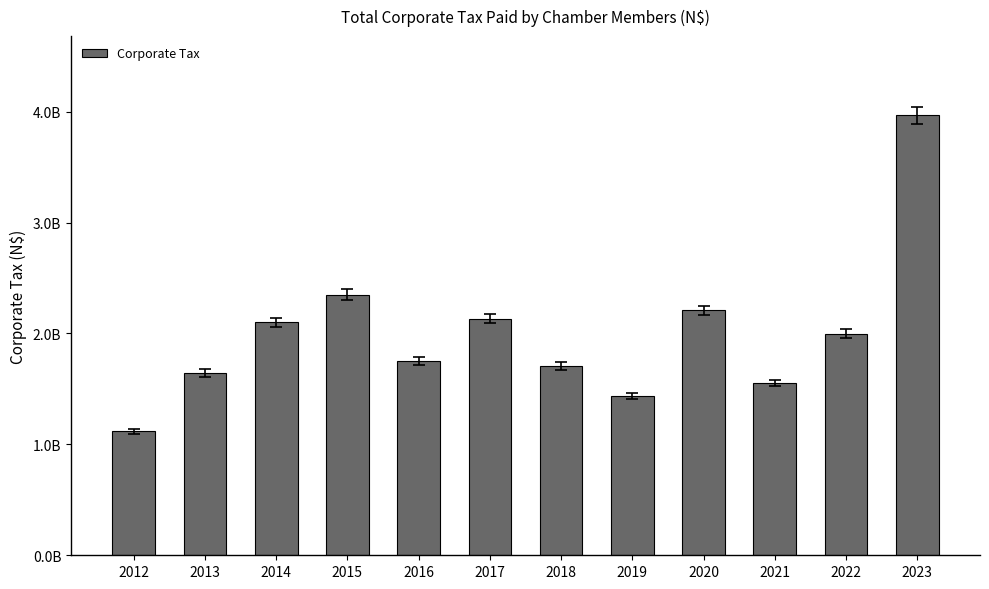

Are the bars horizontal?

No